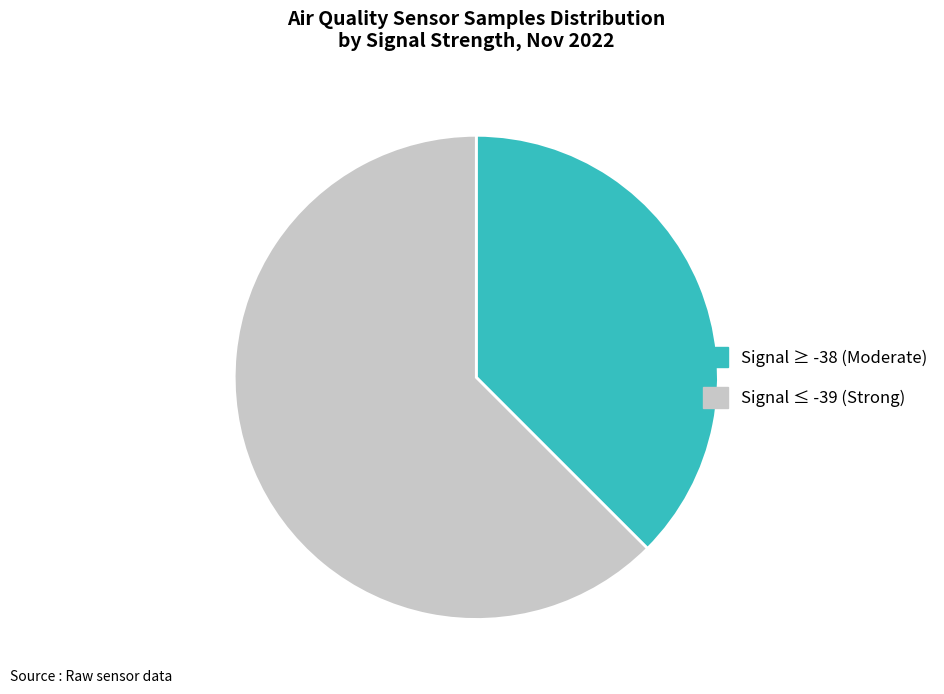

Which has a higher value, Signal ≥ -38 (Moderate) or Signal ≤ -39 (Strong)?

Signal ≤ -39 (Strong)